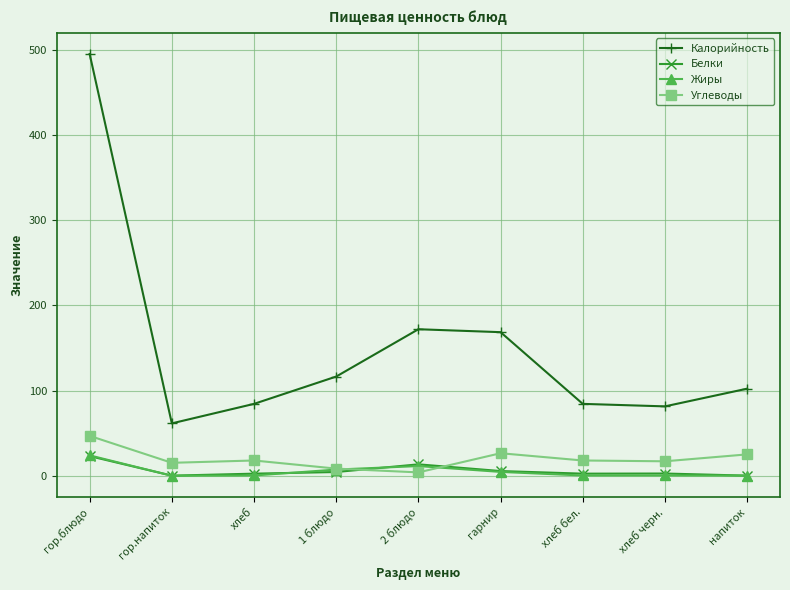

How many data points in Калорийность are less than 102?

4